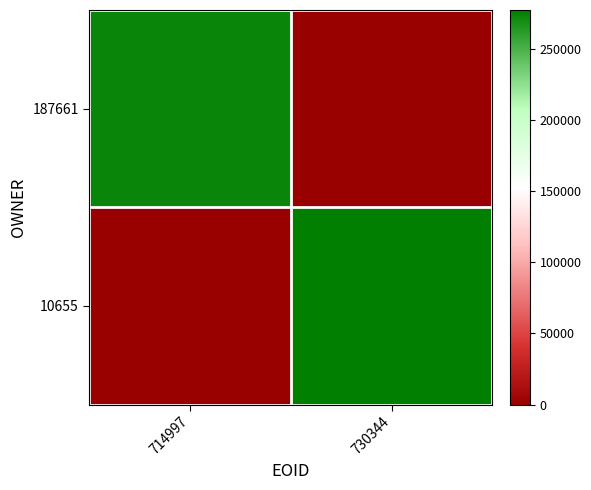

Rank the series by their average value, from lowest to highest.

187661, 10655